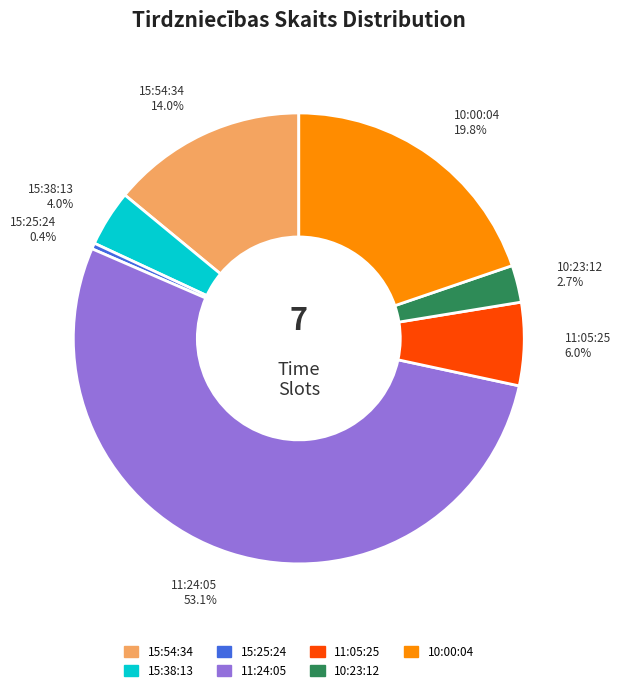

To the nearest percent, what is the difference between the 15:54:34 and 15:25:24 slice percentages?

14%